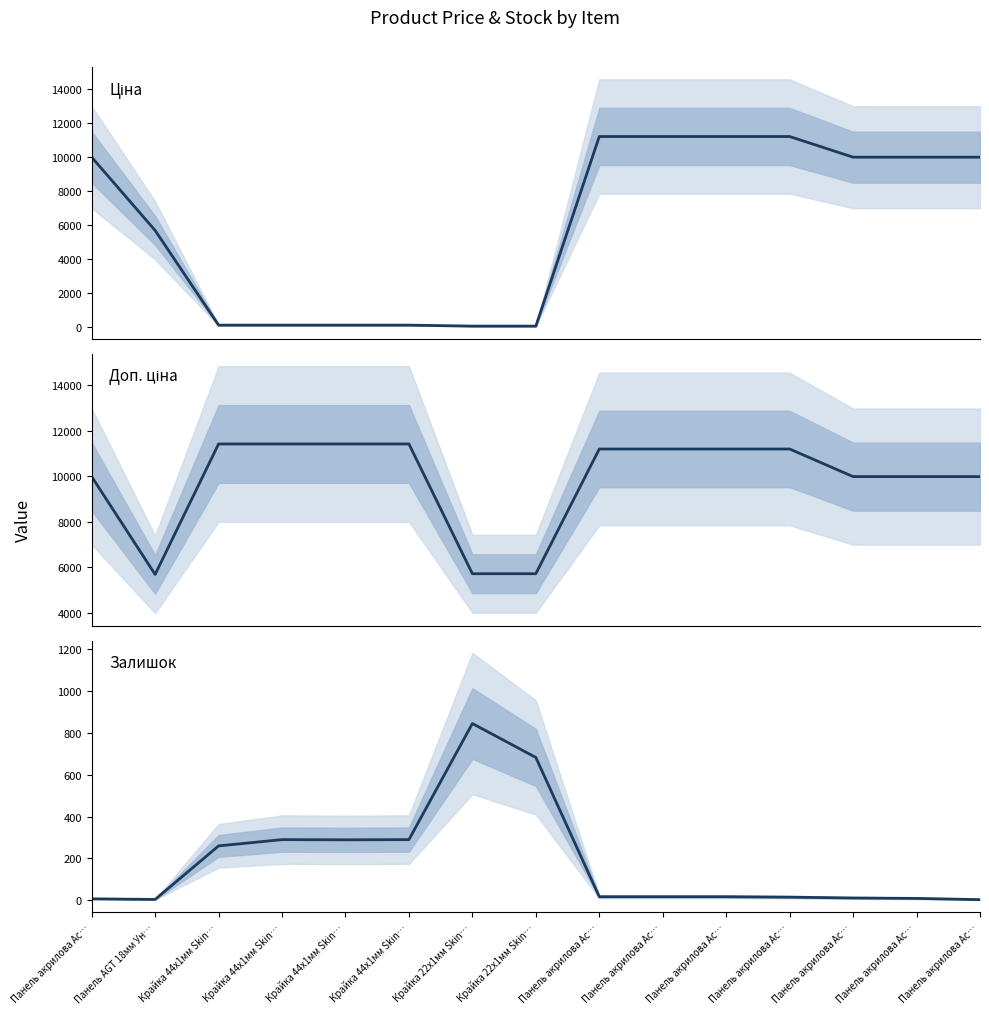

Is the value of Залишок at Панель AGT 18мм Ун… greater than the value of Доп. ціна at Панель акрилова Ac…?

No